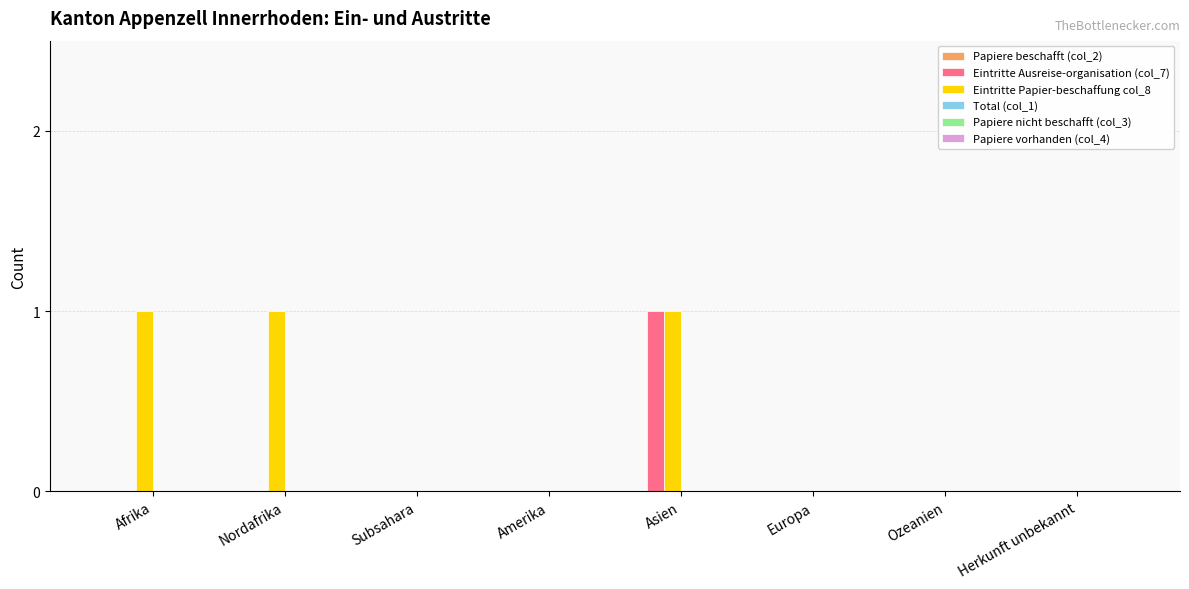

At which category is the sum across all series the highest?

Asien